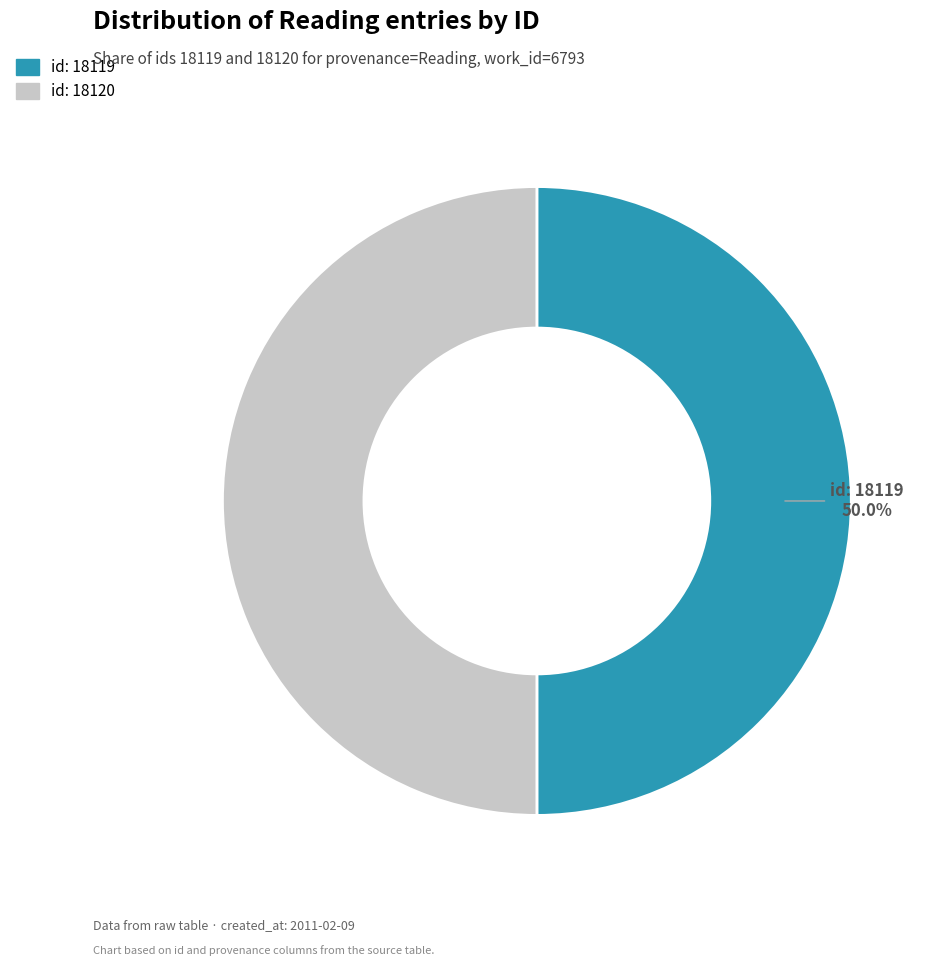

Is the sum of id: 18120 and id: 18119 greater than half?

Yes